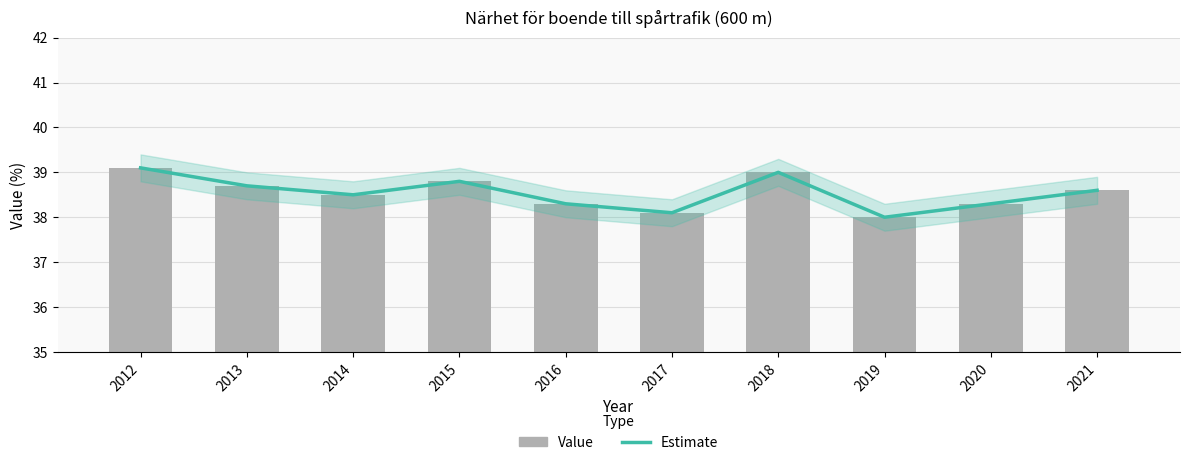

Does the chart contain stacked bars?

No